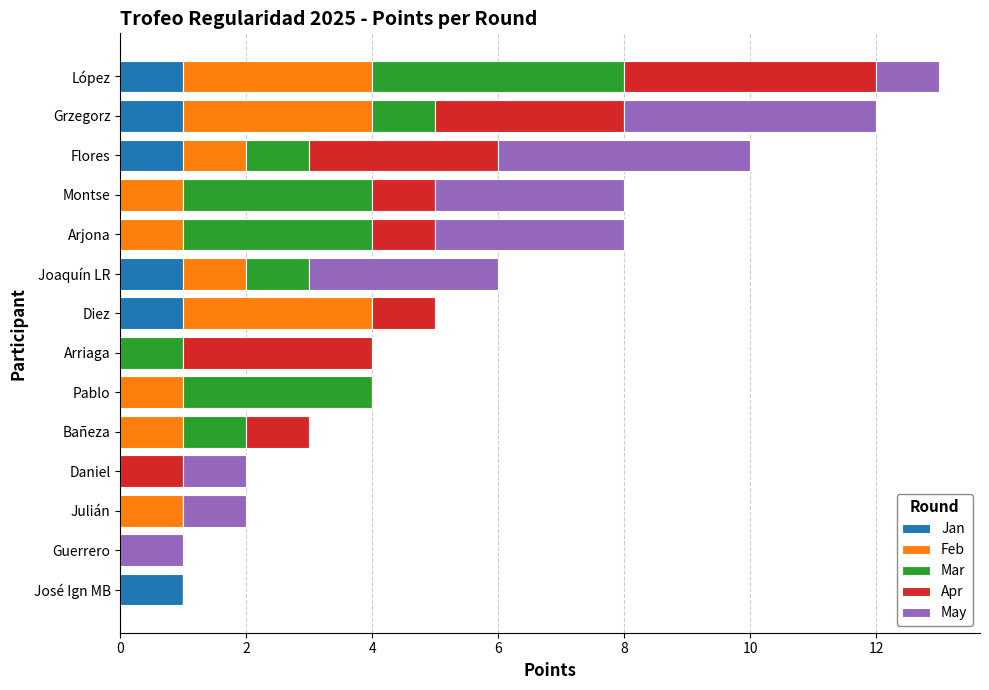

What is the total value across all series at López?

13